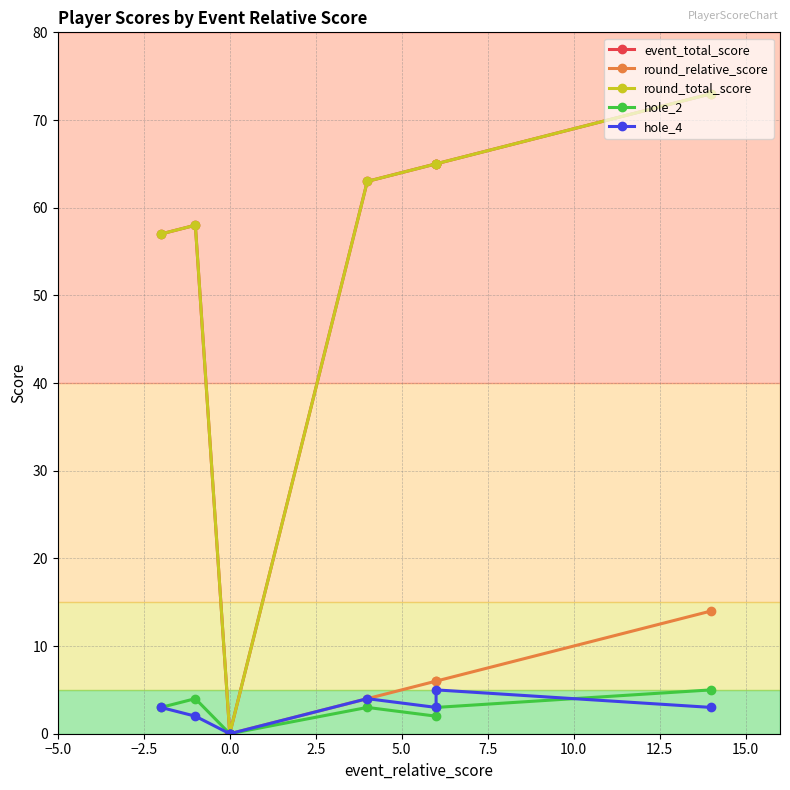

How many data points in hole_2 are above 3?

2